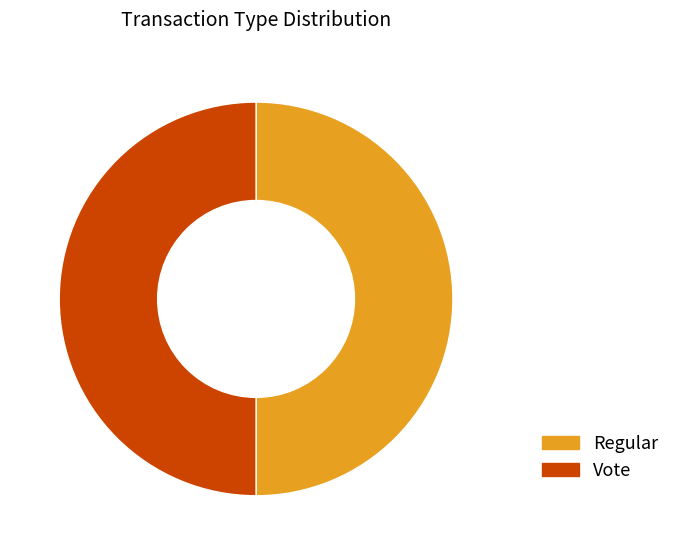

Combined, do Vote and Regular account for over 50%?

Yes